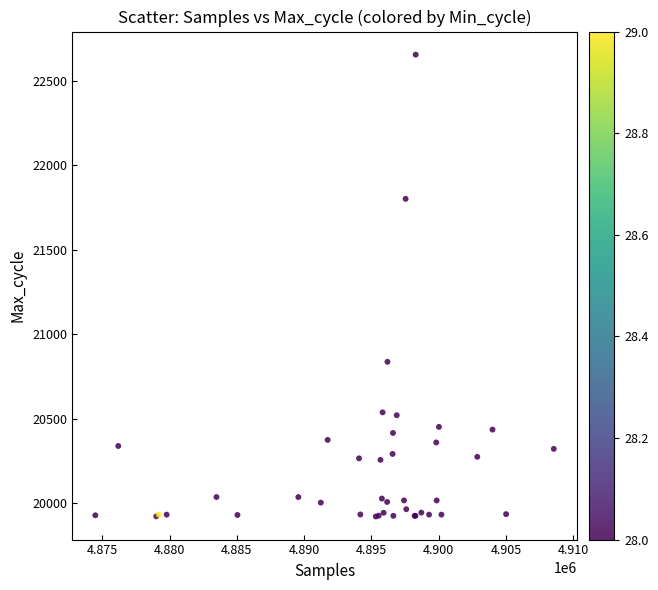

What Y value in the scatter plot is closest to 21288?

20837